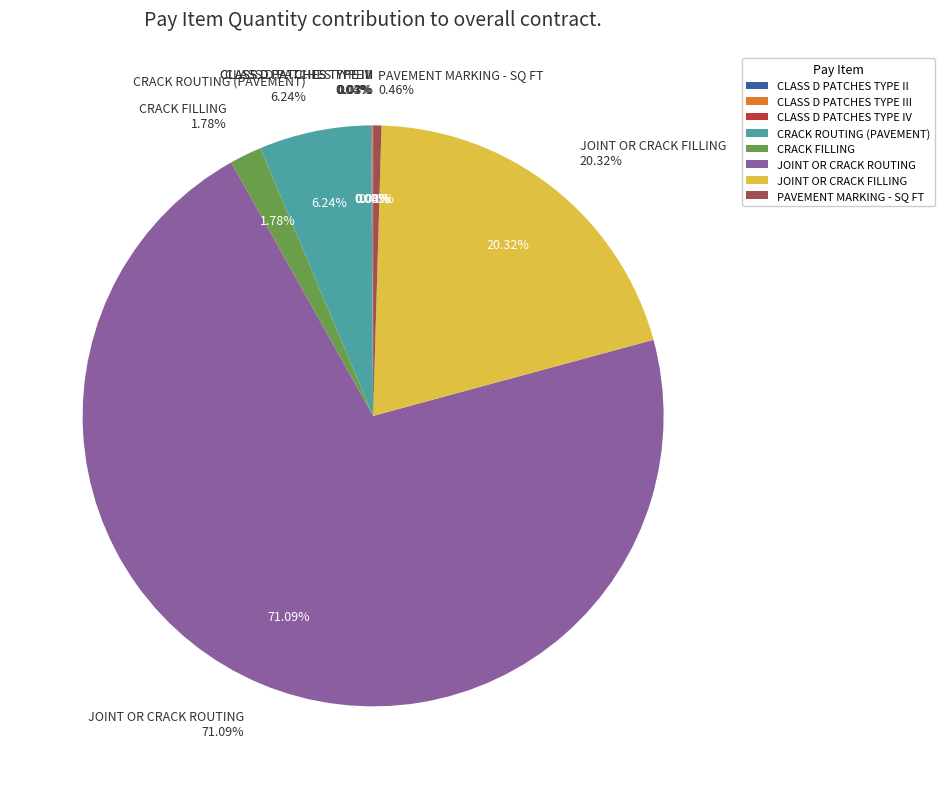

To the nearest percent, what is the average slice percentage?

12%